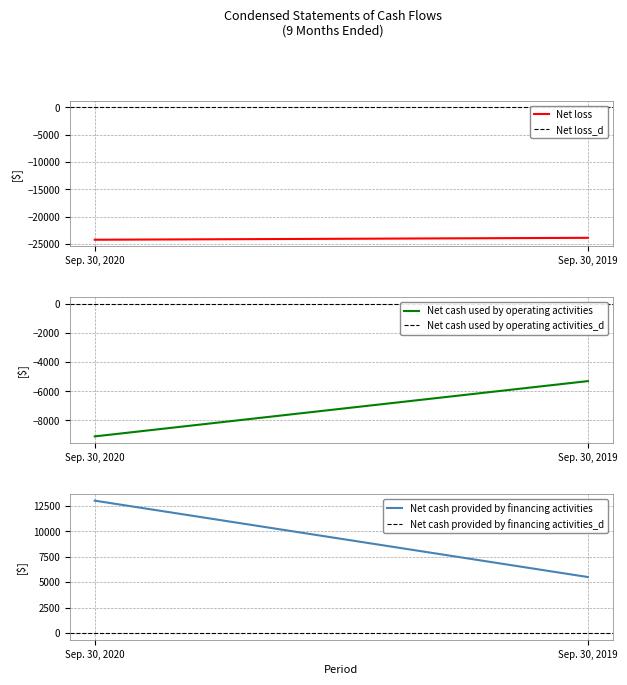

What is the value of the Net cash used by operating activities point at the 1st from the left?

-9100